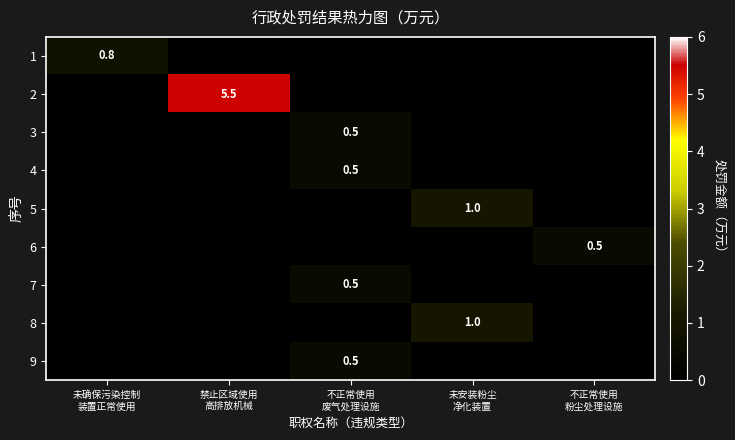

Where is 1 nearest to the value 0?

禁止区域使用 高排放机械